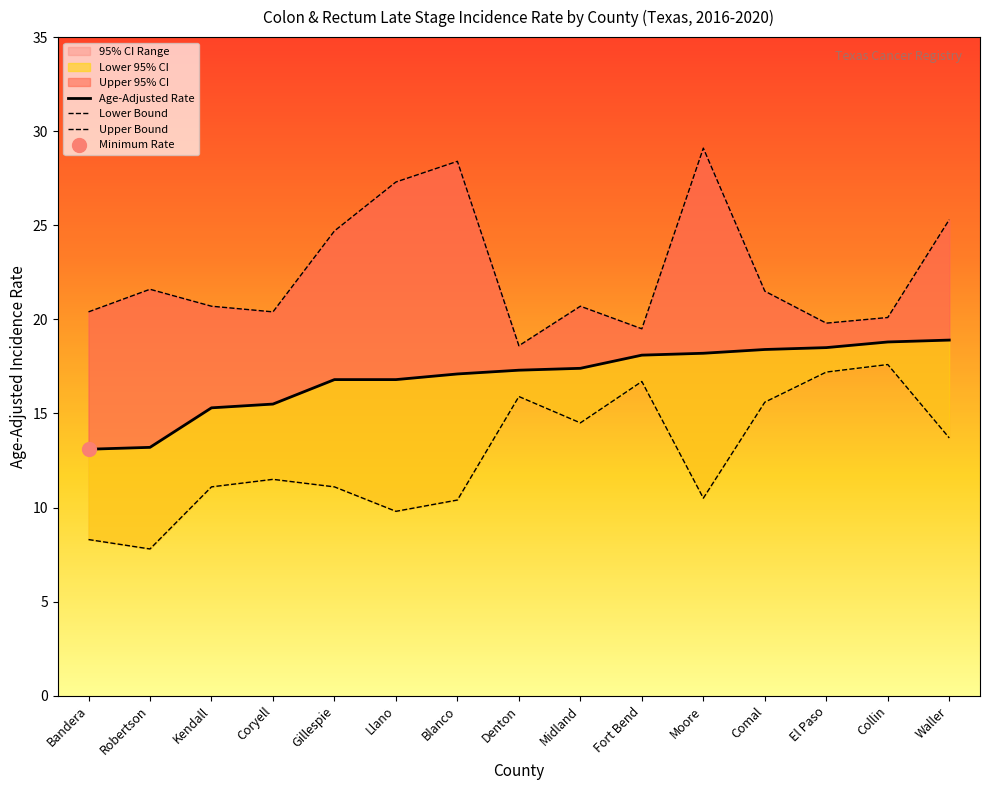

Reading left to right, extract all data points from this chart.

Age-Adjusted Rate: 13.1	13.2	15.3	15.5	16.8	16.8	17.1	17.3	17.4	18.1	18.2	18.4	18.5	18.8	18.9
Lower 95% CI: 8.3	7.8	11.1	11.5	11.1	9.8	10.4	15.9	14.5	16.7	10.5	15.6	17.2	17.6	13.7
Upper 95% CI: 20.4	21.6	20.7	20.4	24.7	27.3	28.4	18.6	20.7	19.5	29.1	21.5	19.8	20.1	25.3